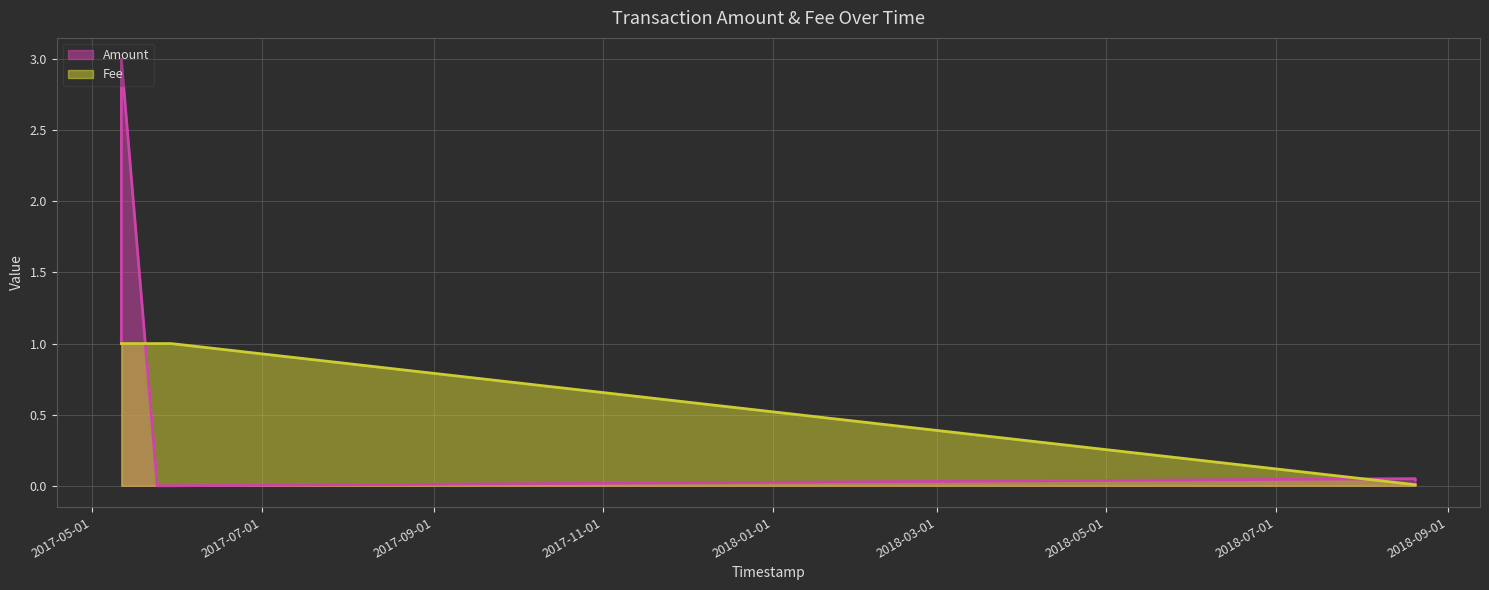

How many values in the Fee series are below 1?

2